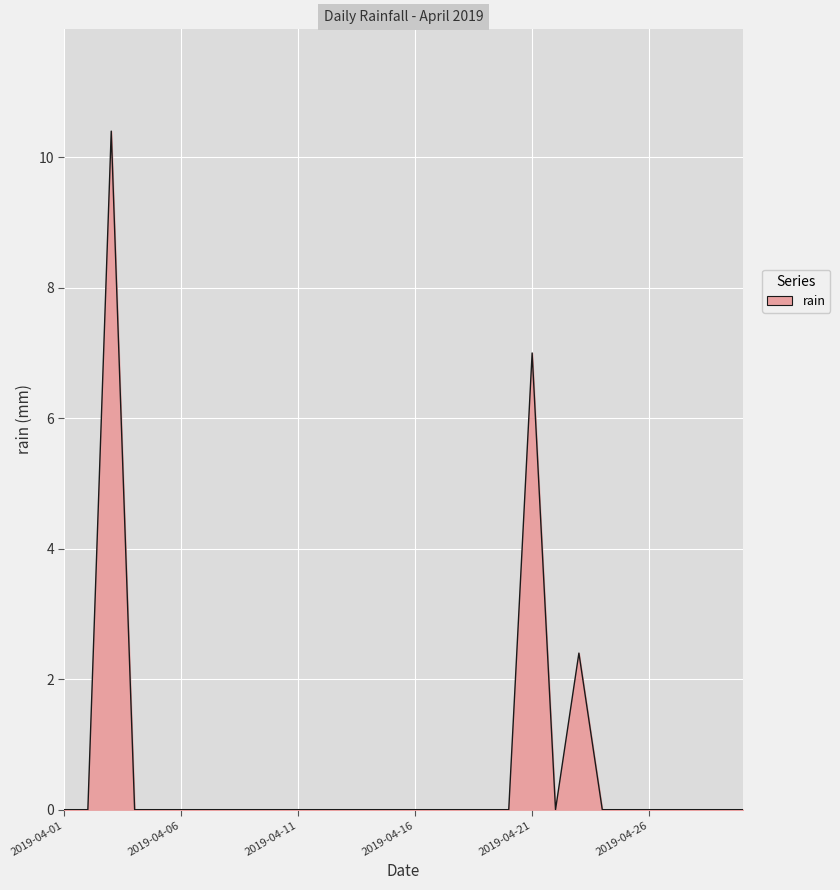

What is the greatest value displayed?

10.4